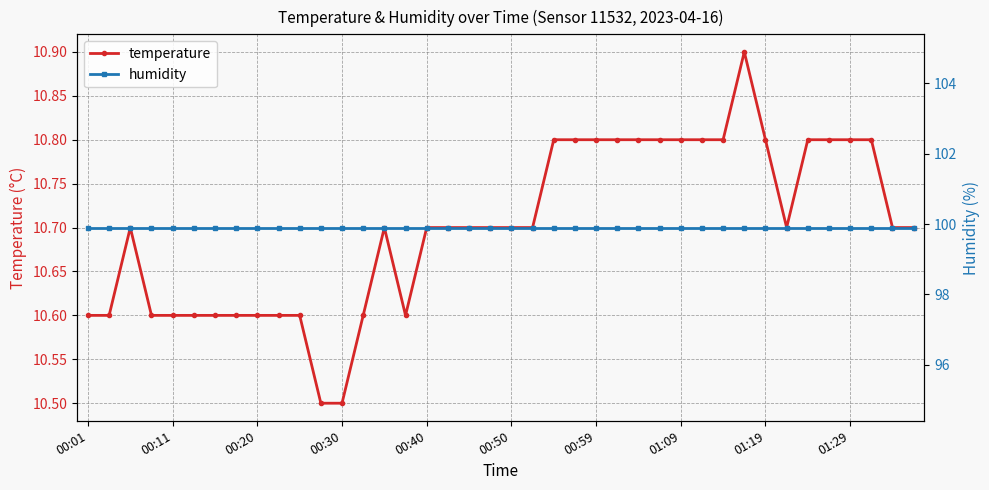

What are all the series names shown in the legend?

temperature, humidity